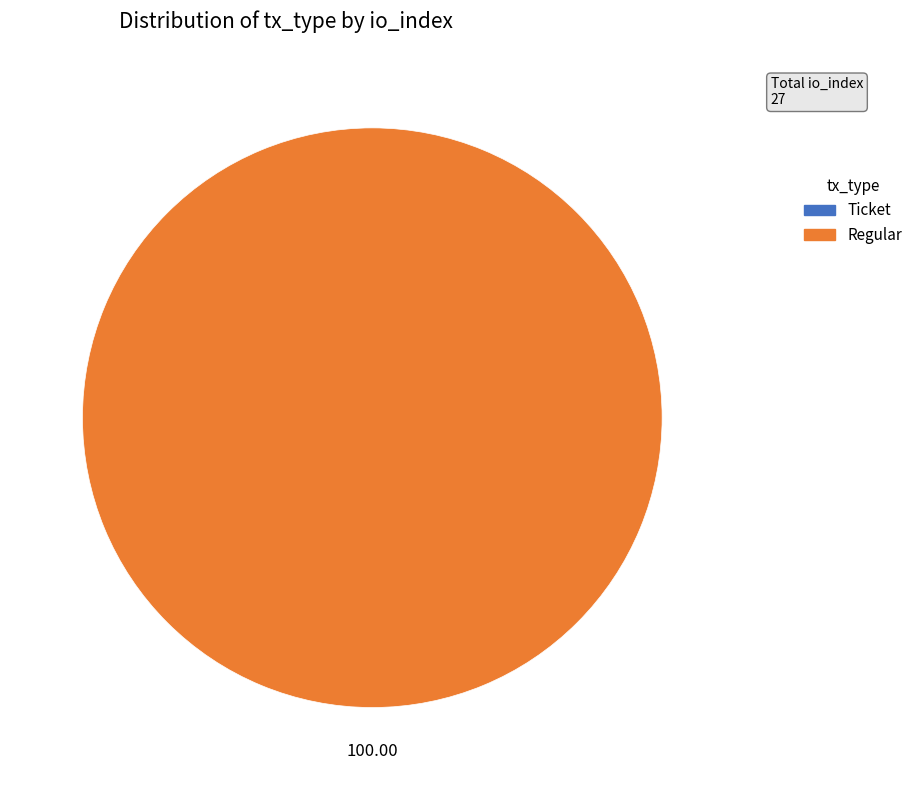

True or false: Regular accounts for 100% of the total.

True